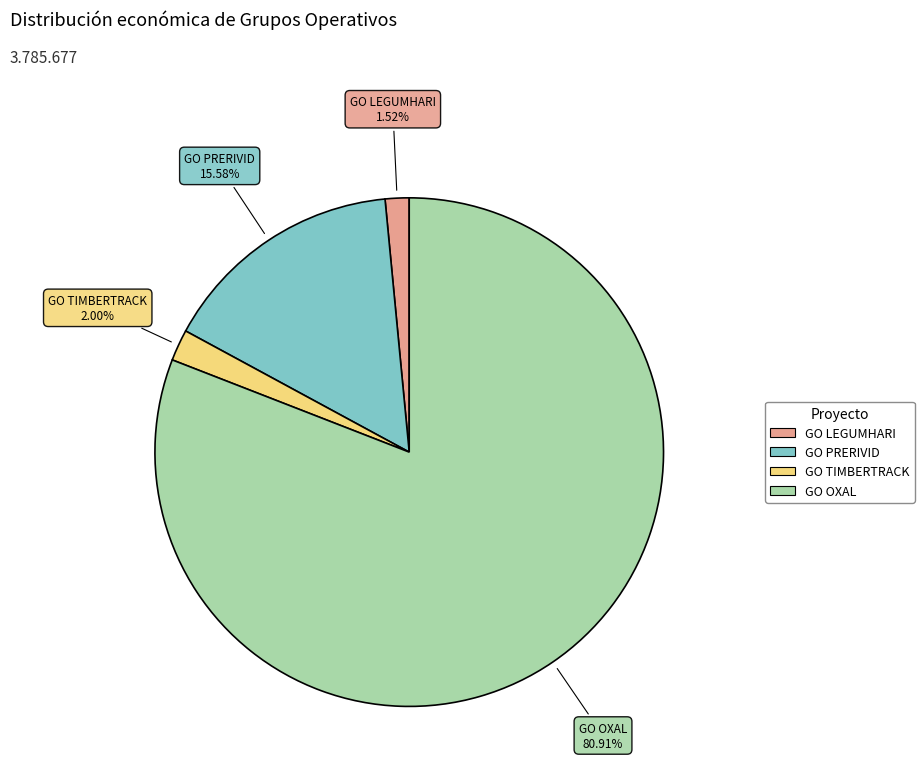

To the nearest percent, what portion does GO PRERIVID represent?

16%